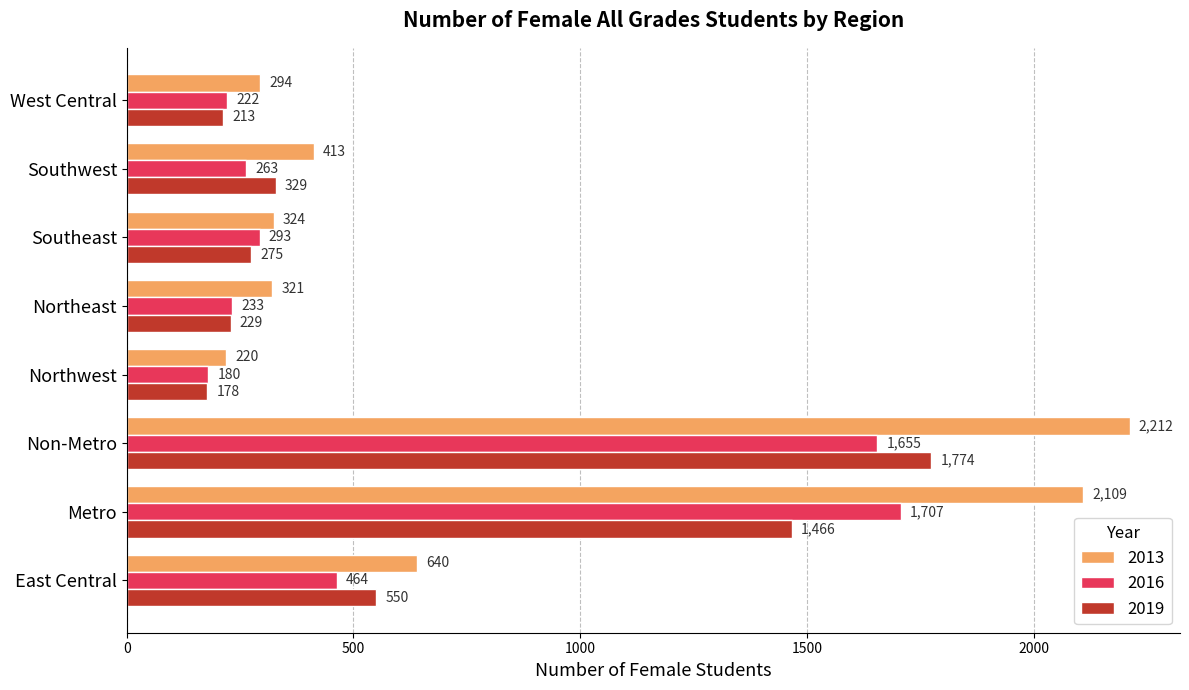

What is the total value across all series at Northwest?

578